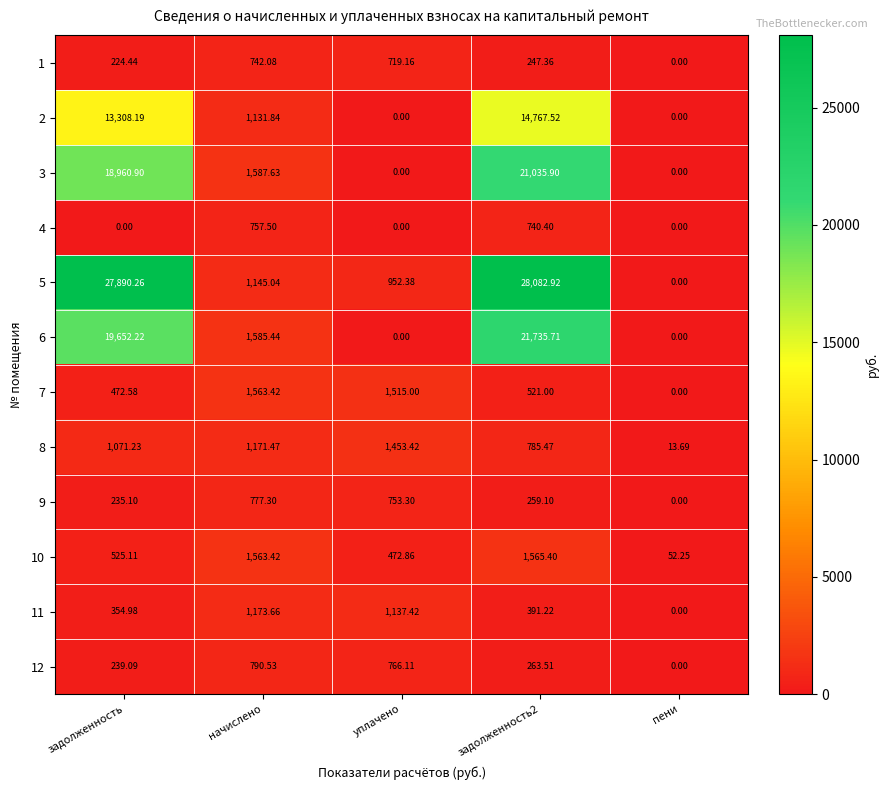

Where does the 5 series first go above 1145?

задолженность